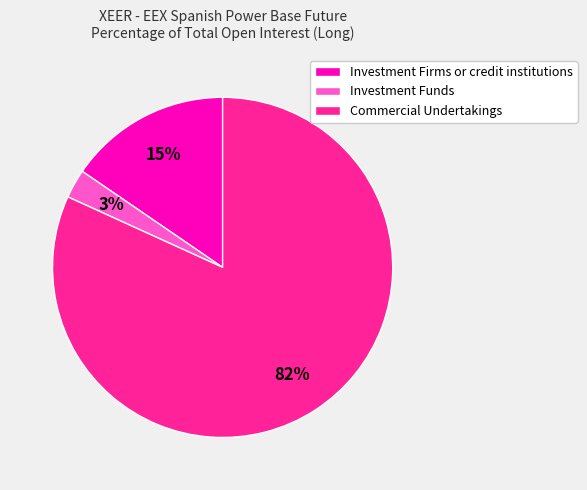

To the nearest percent, what is the average slice percentage?

33%